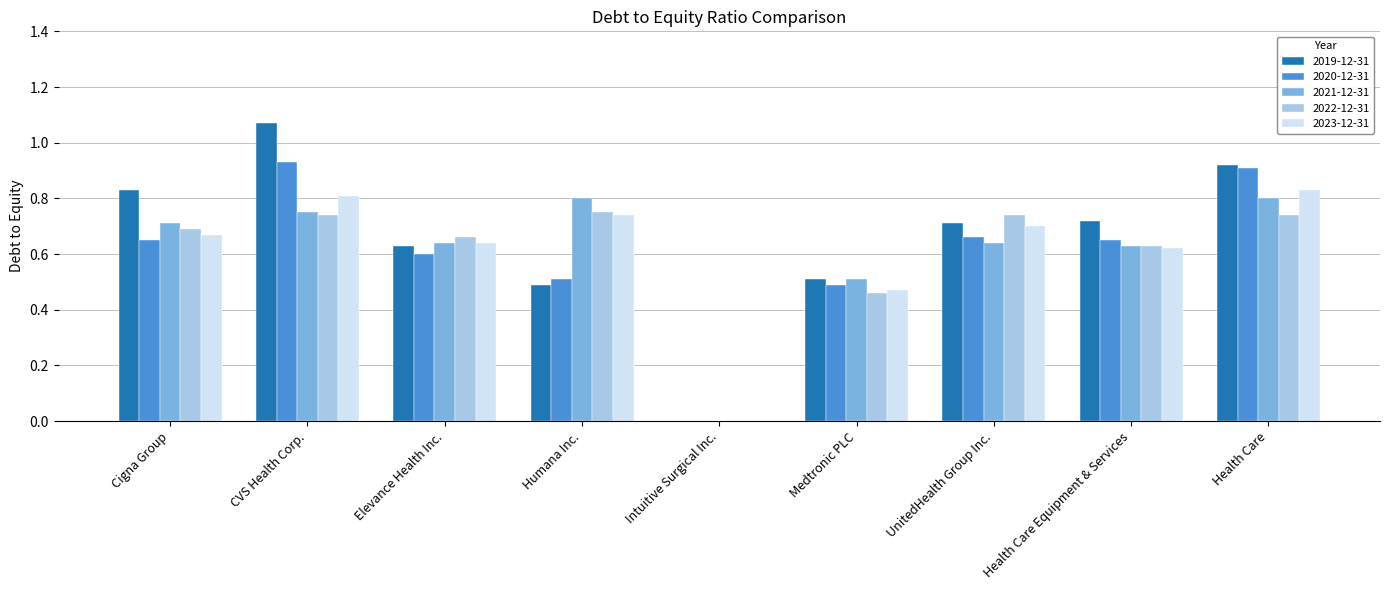

What is the sum of all 2019-12-31 values?

5.9